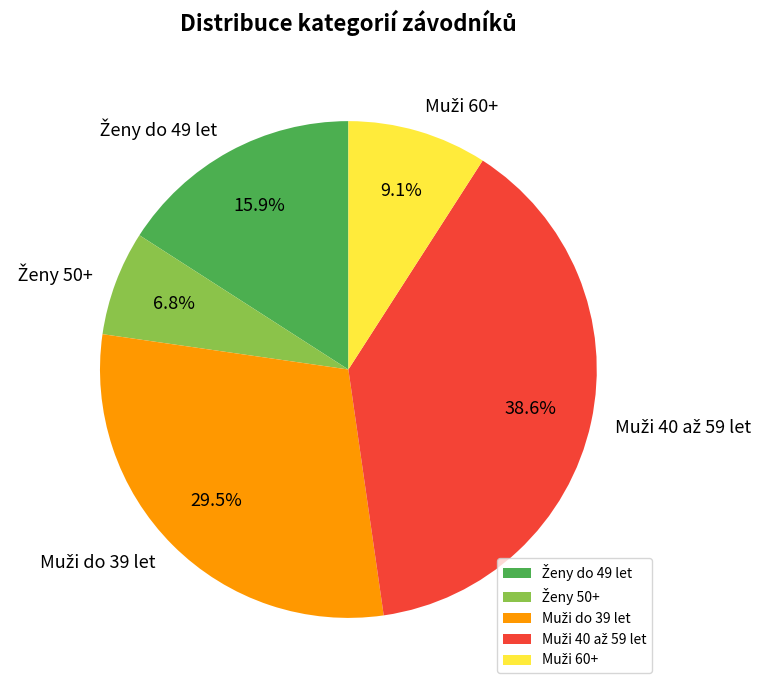

Is there any slice that represents more than half of the pie?

No